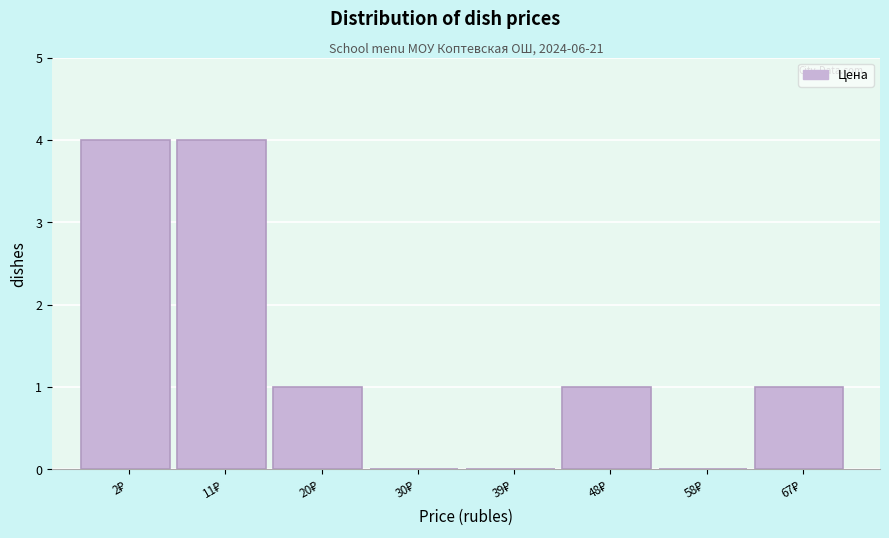

What is the maximum value shown in the chart?

4